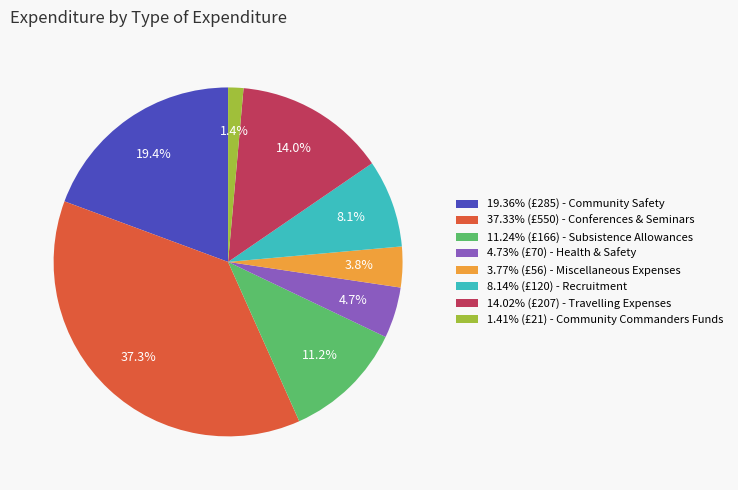

How much of the chart is everything except 37.33% (£550) - Conferences & Seminars?

62.7%